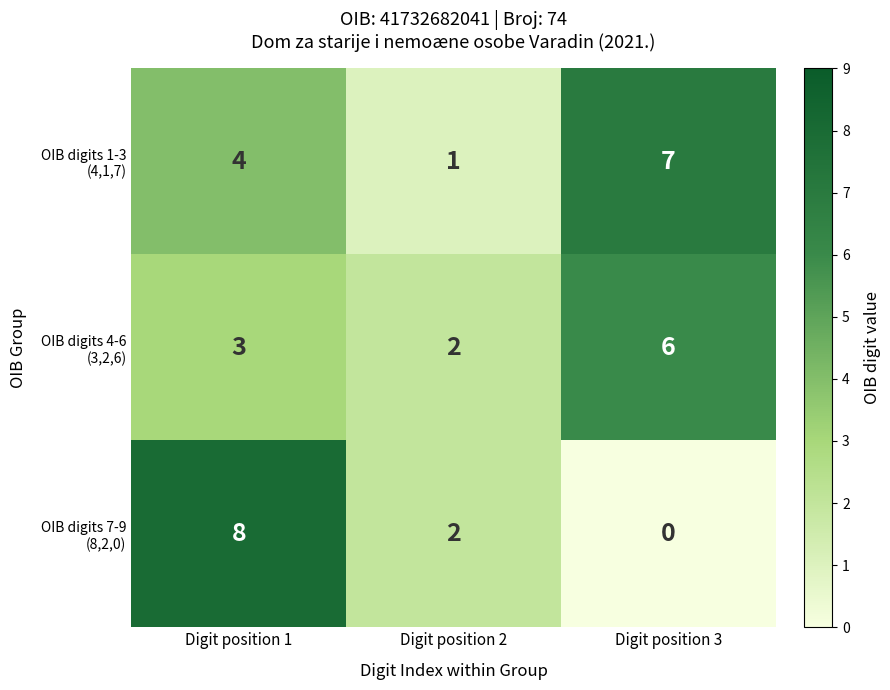

What is the total value across all series at Digit position 3?

13